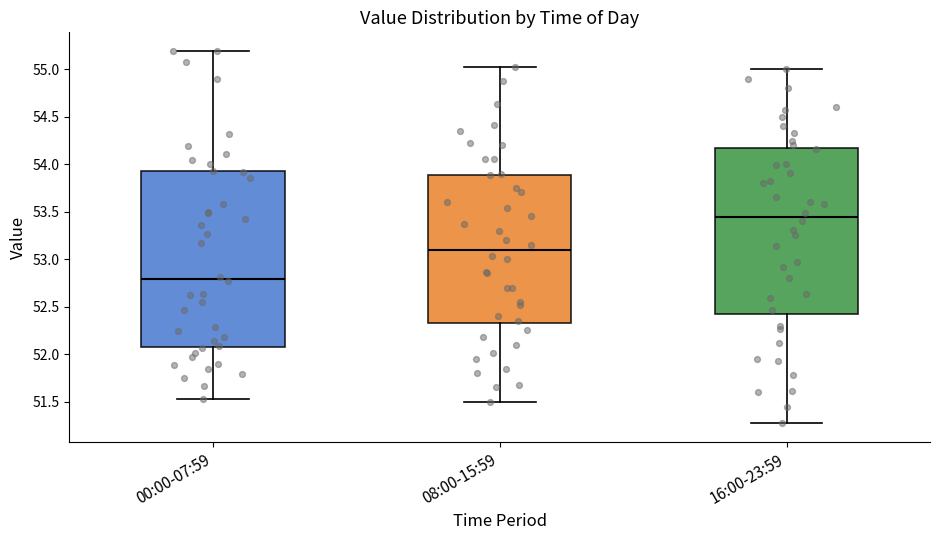

Reading left to right, transcribe this box plot: for each box, give where its median line is, the range the box spans, and where its two whiskers end, as read against the y-axis. The values are not printed on the chart, so give them approximately, as read against the axis.

00:00-07:59: median 52.80, box 52.10 to 53.90, whiskers 51.55 to 55.20
08:00-15:59: median 53.10, box 52.35 to 53.90, whiskers 51.50 to 55.00
16:00-23:59: median 53.45, box 52.40 to 54.15, whiskers 51.25 to 55.00